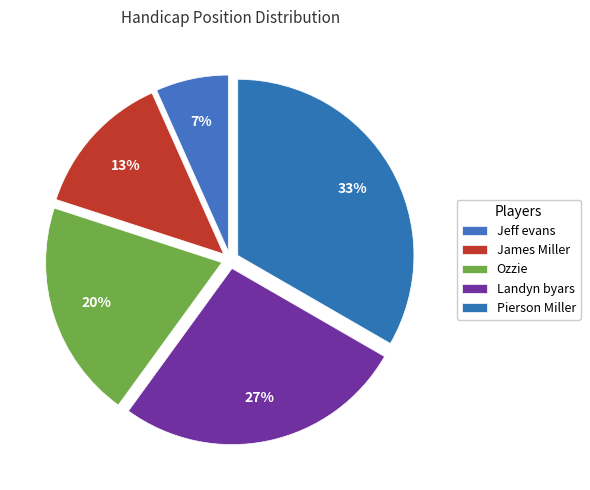

How many segments does this pie chart have?

5